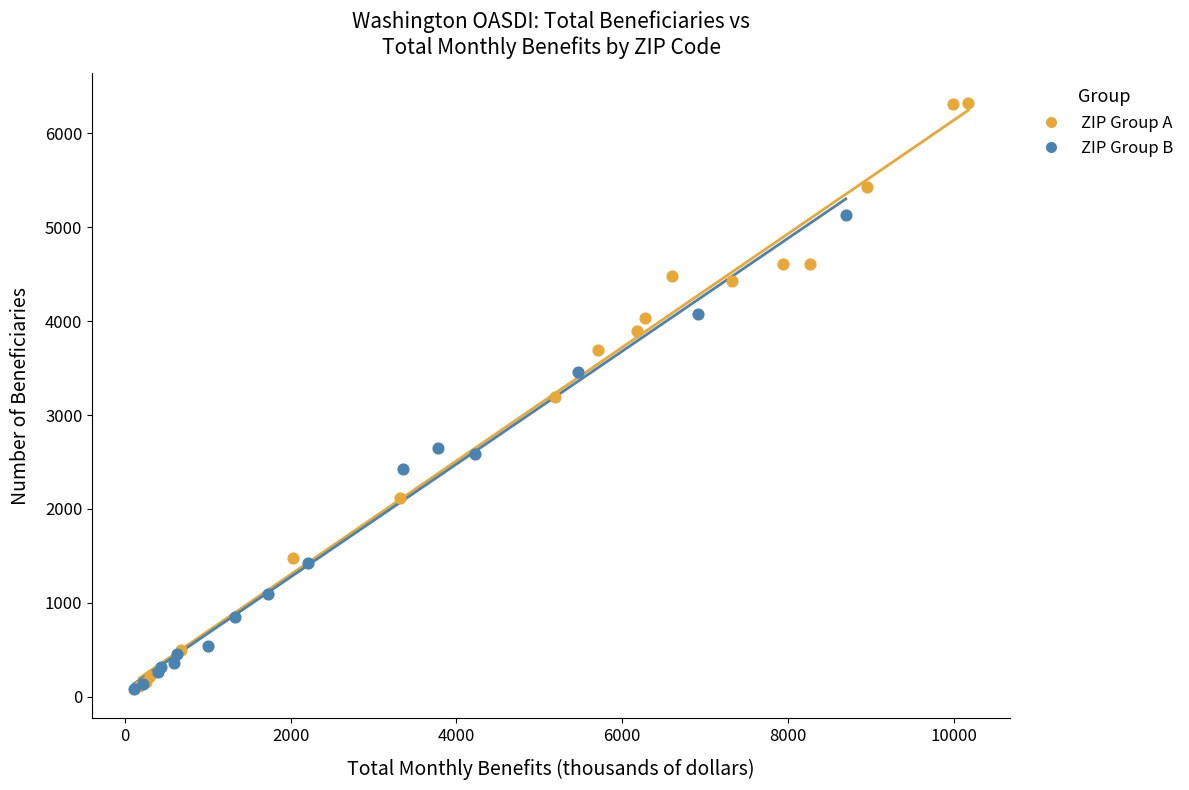

What are all the series names shown in the legend?

ZIP Group A, ZIP Group B